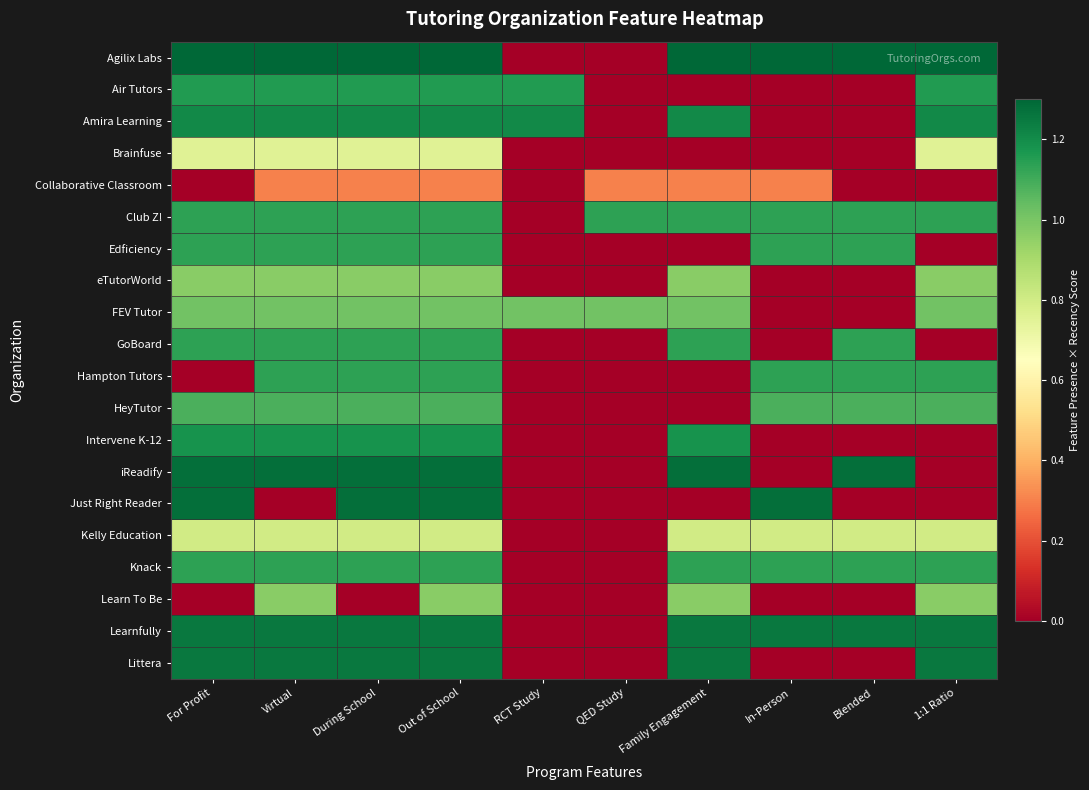

At how many categories does at least one series exceed 0?

10